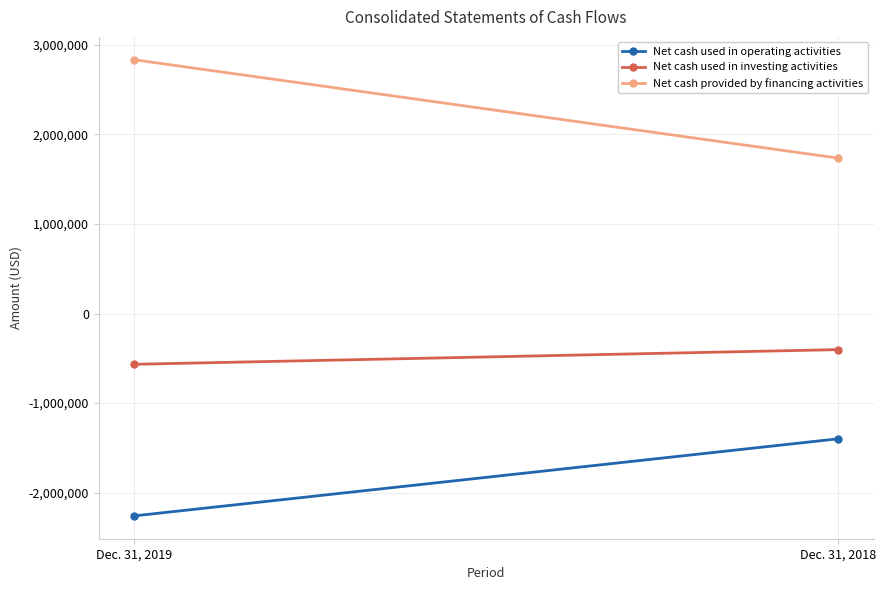

At which category is the sum across all series the highest?

Dec. 31, 2019